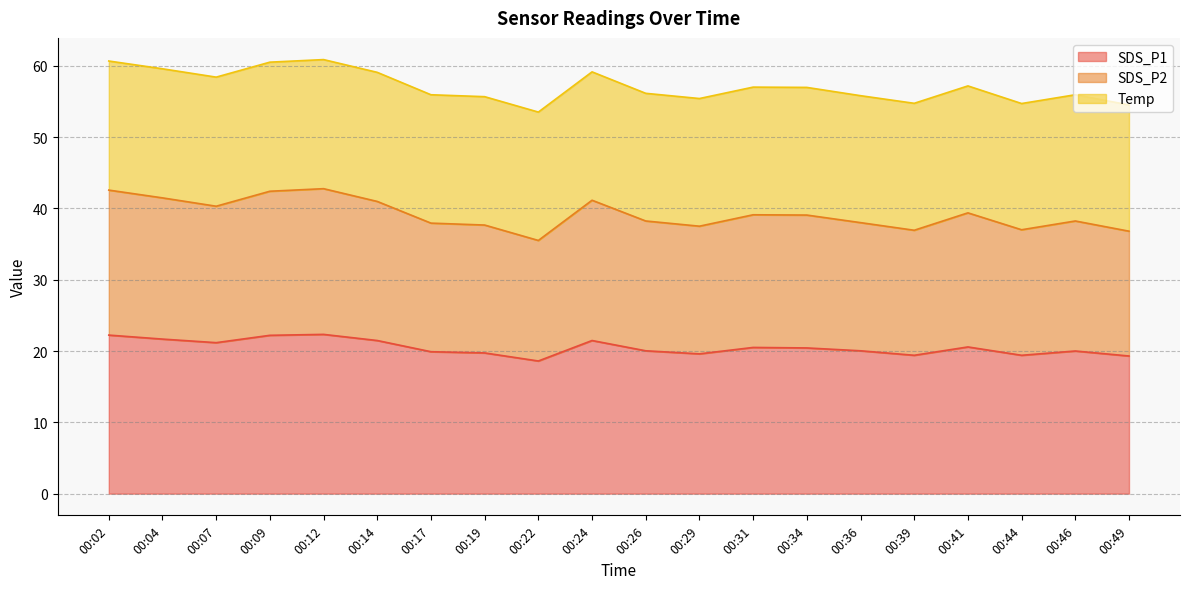

List the labels in order of SDS_P2 value, smallest first.

00:22, 00:49, 00:39, 00:44, 00:29, 00:19, 00:17, 00:36, 00:26, 00:46, 00:34, 00:31, 00:41, 00:07, 00:14, 00:24, 00:04, 00:09, 00:02, 00:12